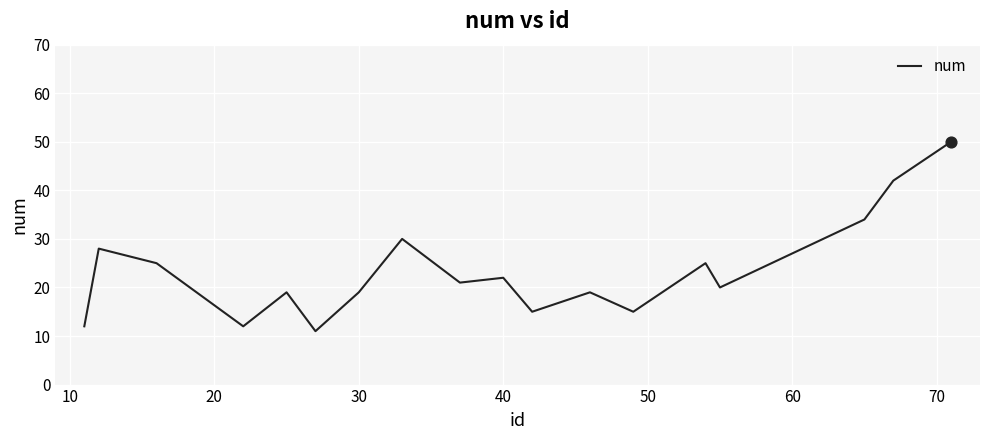

What is the greatest value displayed?

50